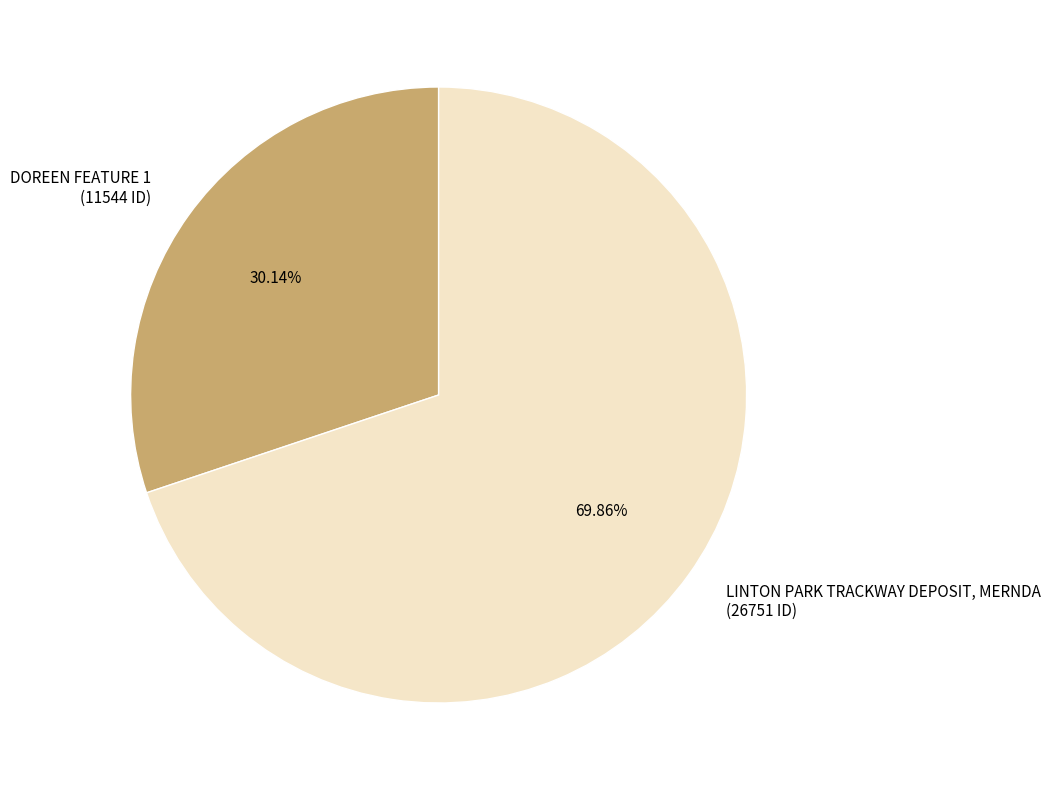

Approximately how many times larger is the value at DOREEN FEATURE 1 compared to LINTON PARK TRACKWAY DEPOSIT, MERNDA?

0.4